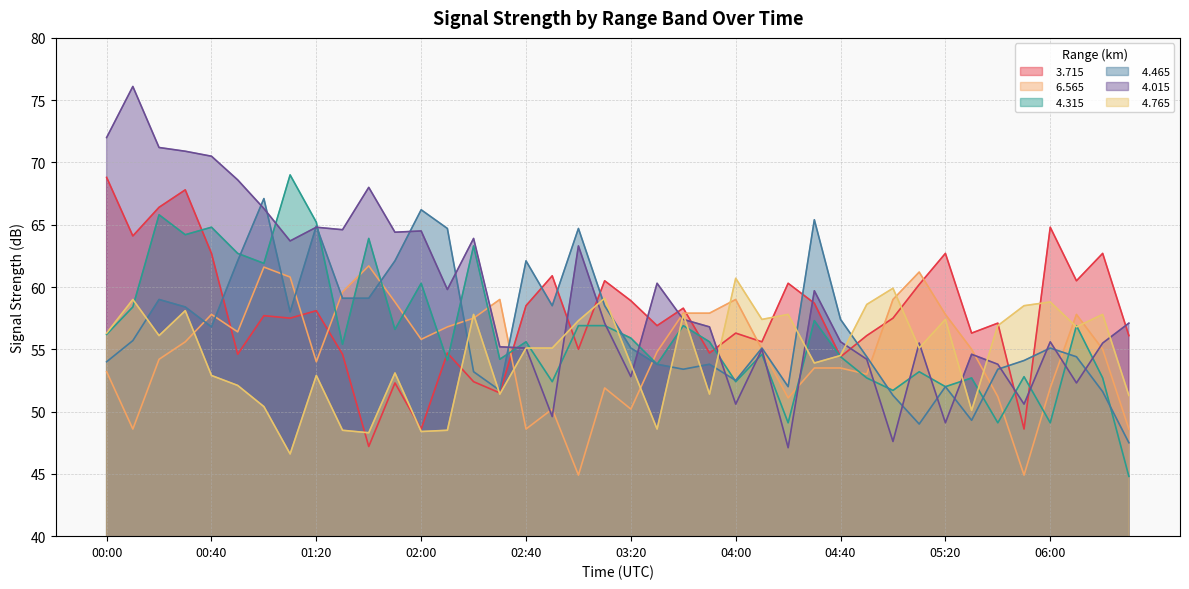

What is the value of the   4.015 point at the 25th from the left?

50.6